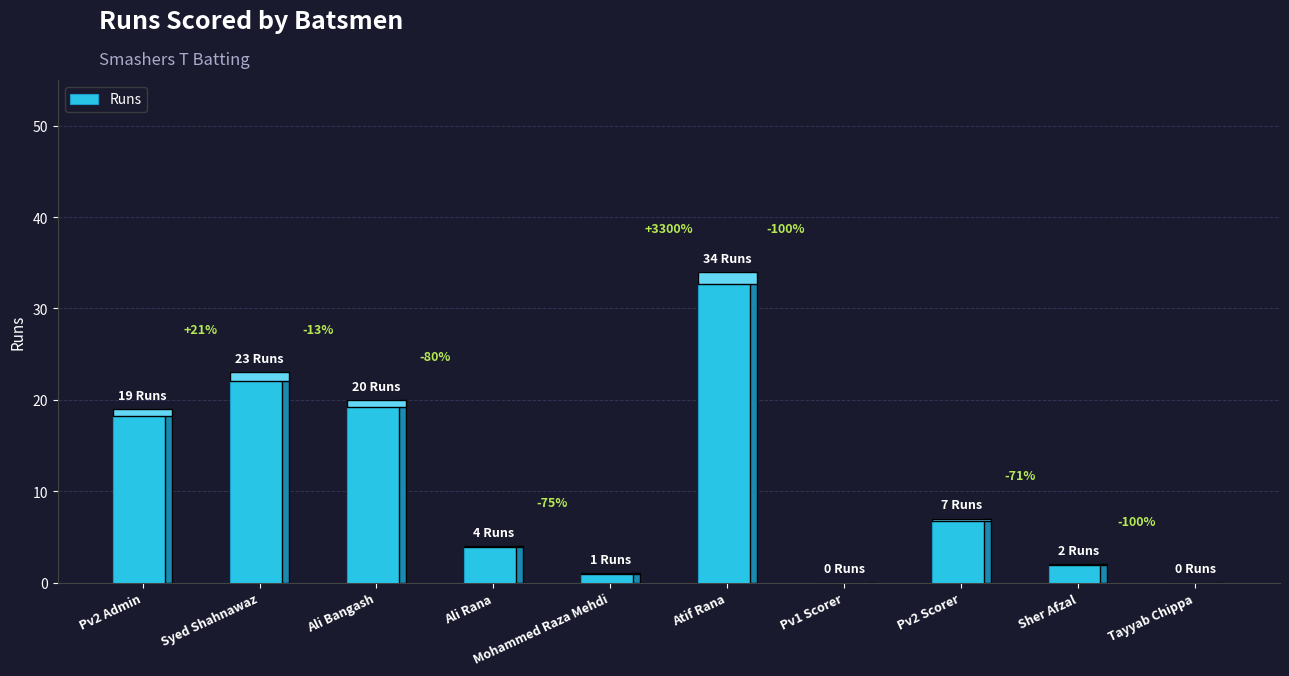

Is it true that the value at Ali Rana is 6?

False